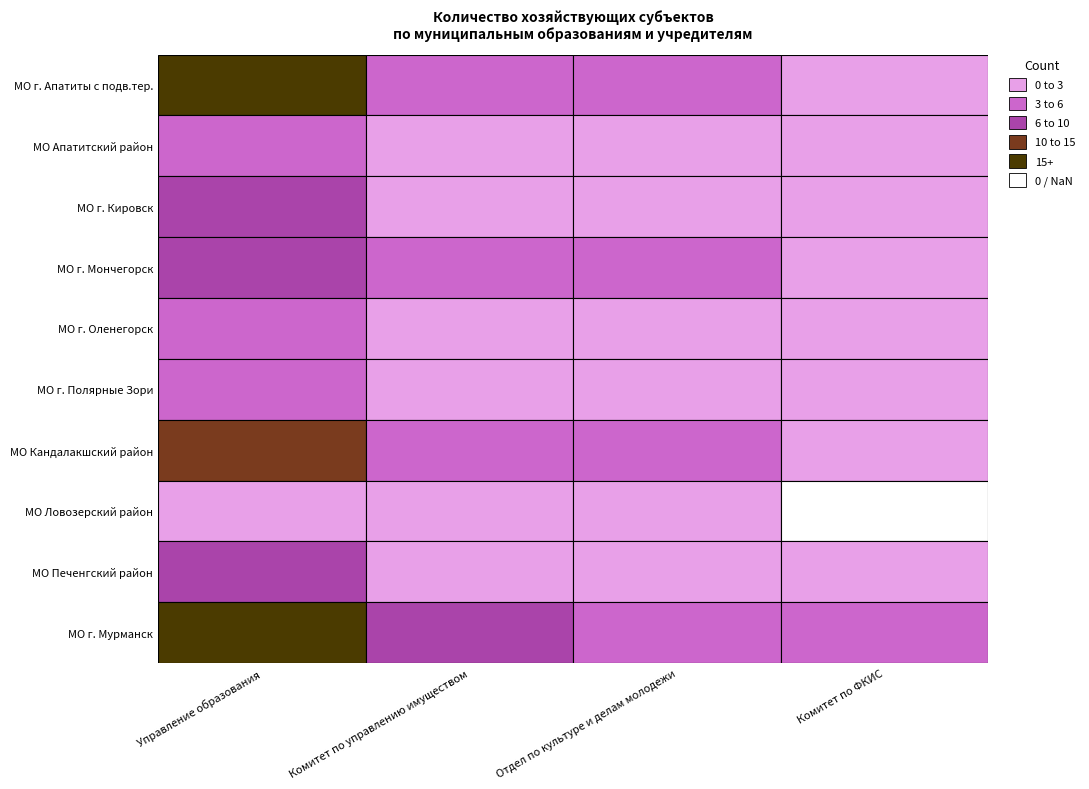

Which has a higher value, Управление образования Администрации г. Апатиты or Комитет по ФКИС Администрации г. Апатиты?

Управление образования Администрации г. Апатиты